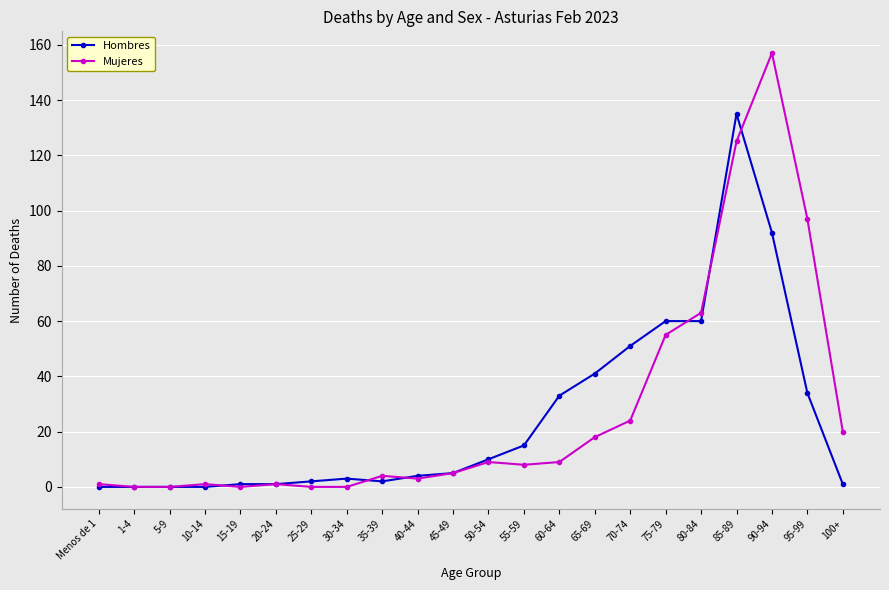

What is the difference between the maximum and minimum values in the Mujeres series?

157